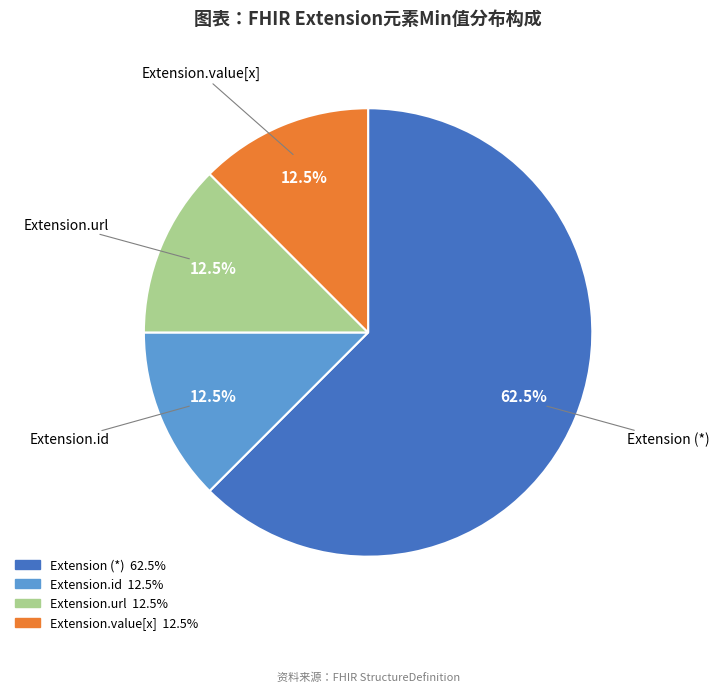

Is there any slice that represents more than half of the pie?

Yes